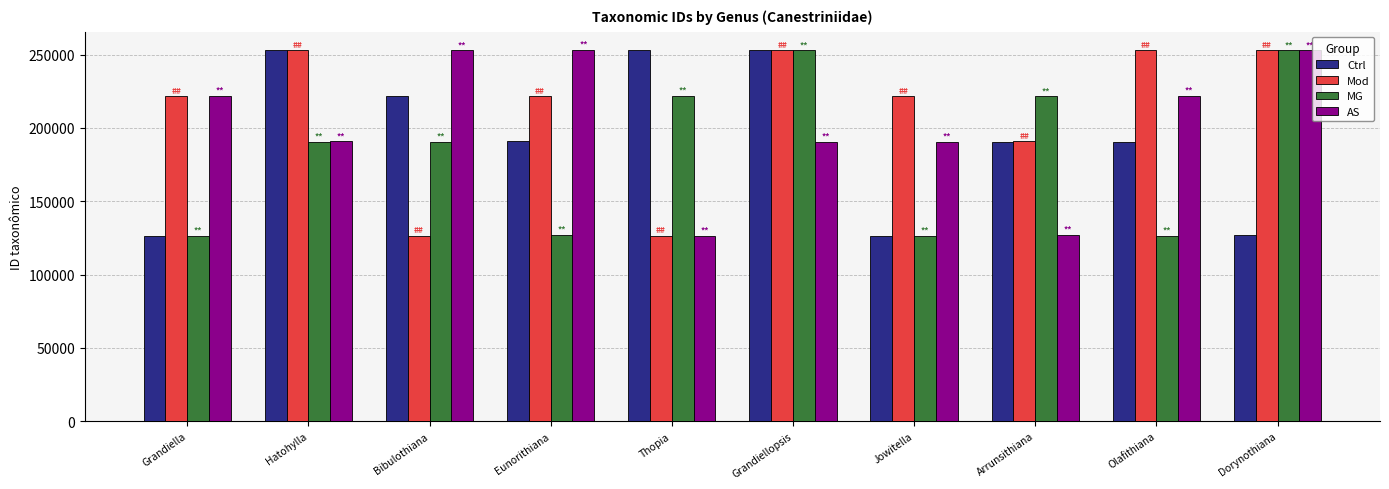

Which series has the largest total across all categories?

Mod